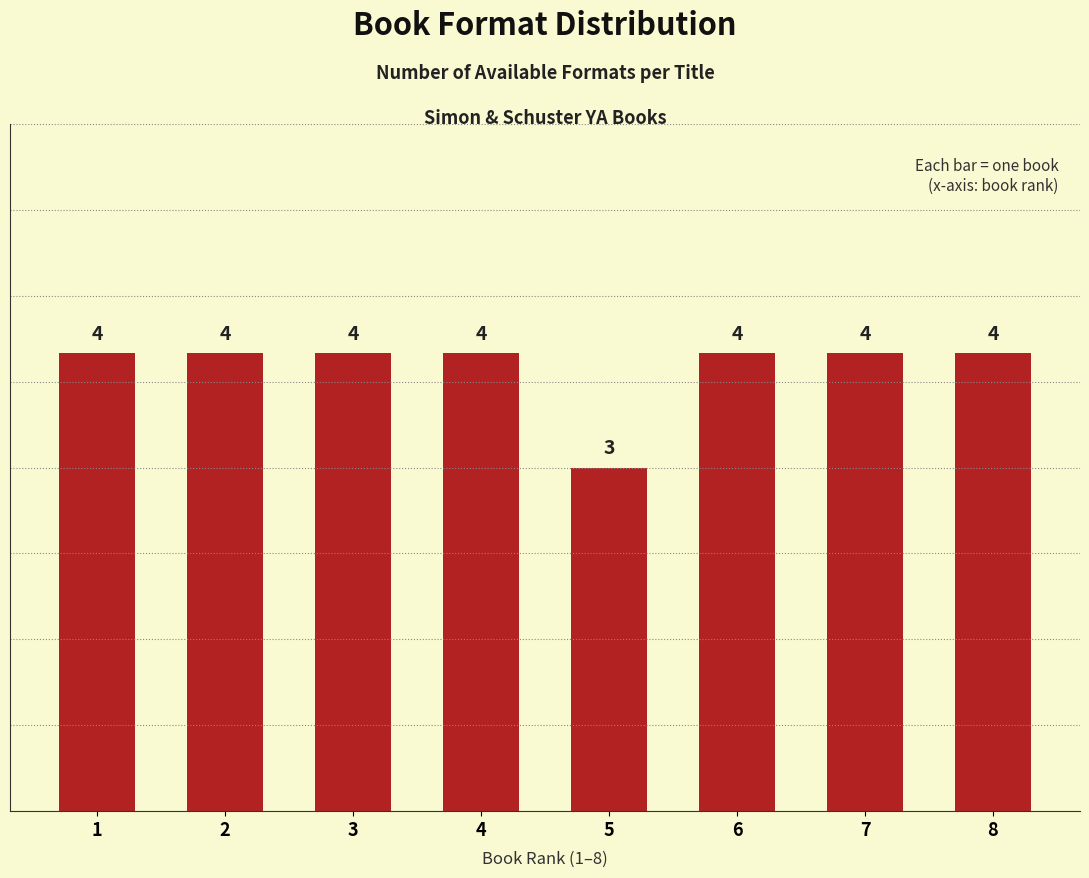

What is the smallest value displayed?

3